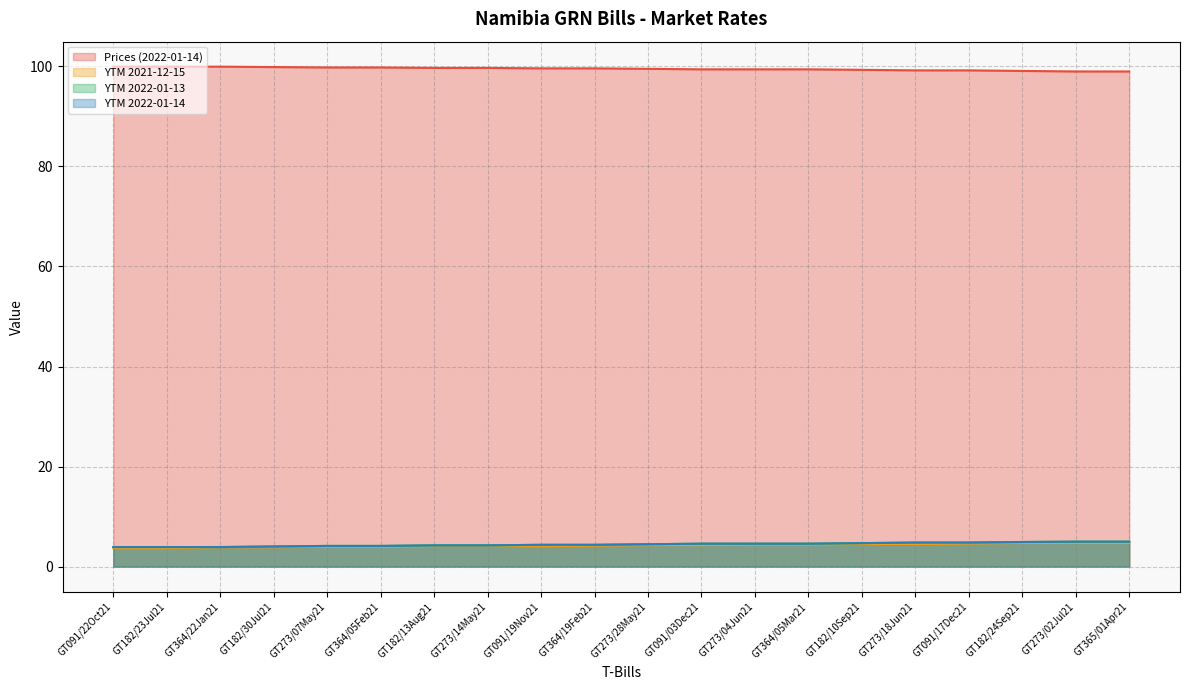

Count the number of data series in this chart.

4